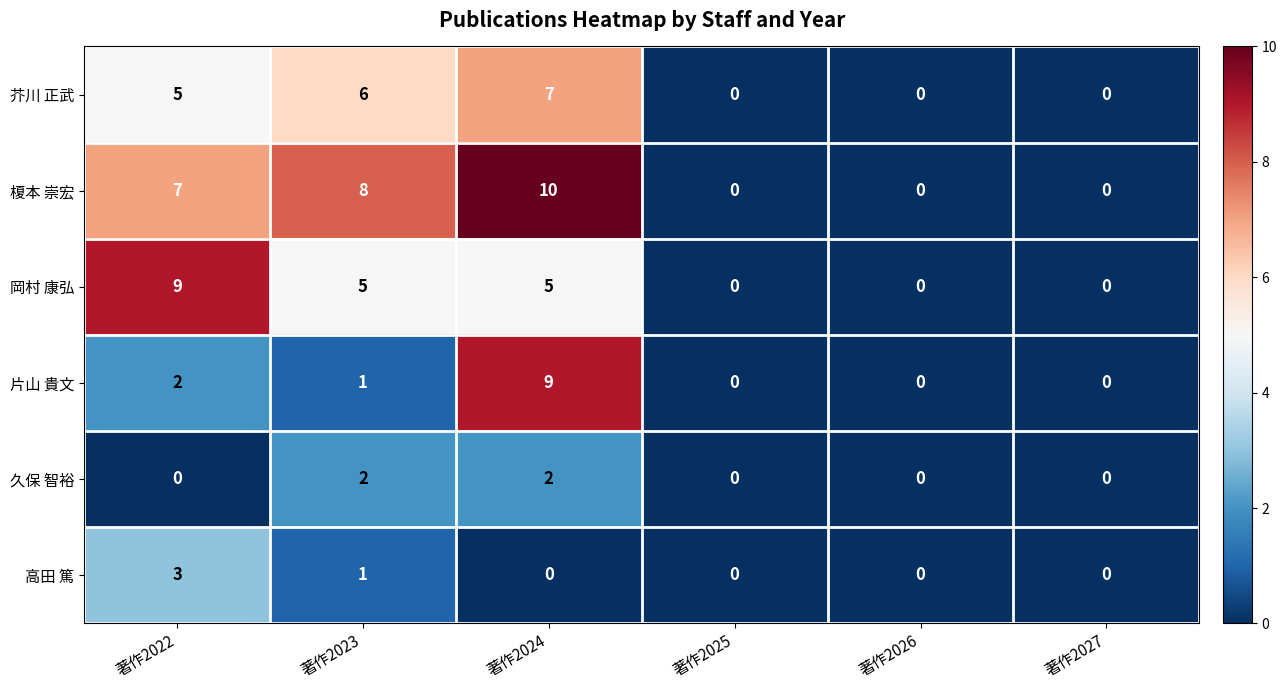

The value of 榎本 崇宏 at 著作2026 is -4. True or false?

False